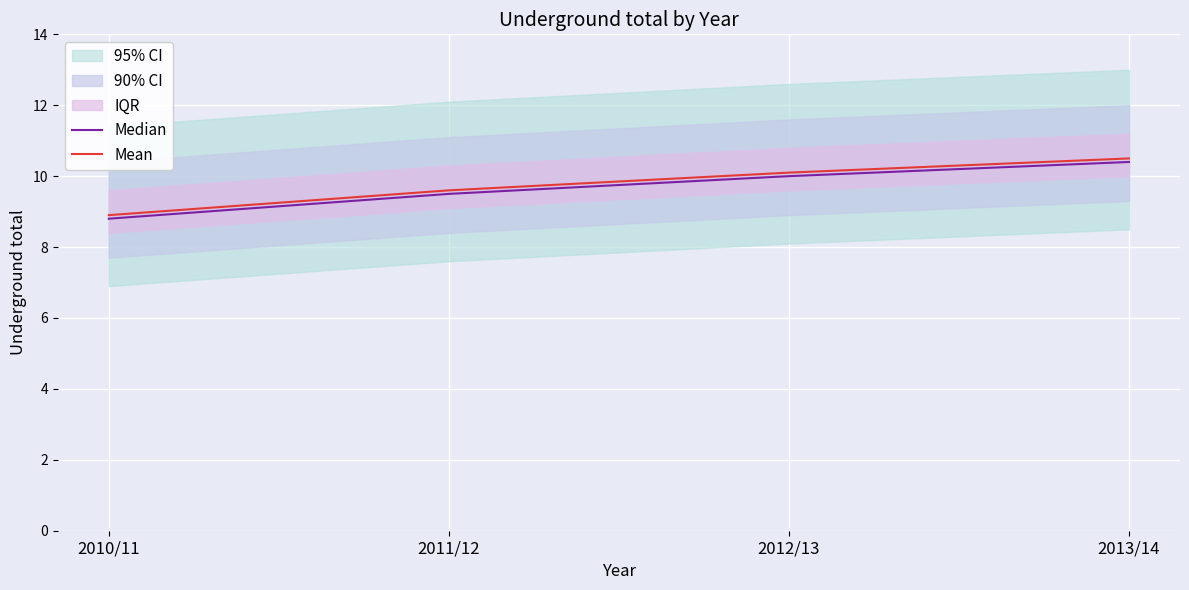

Is it true that Median equals 10.0 at 2012/13?

True